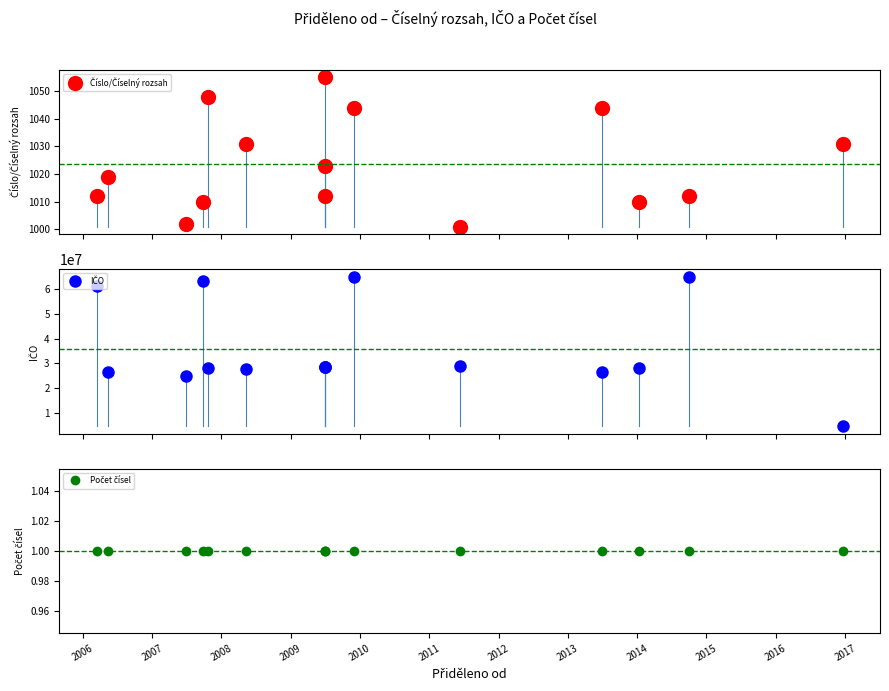

How many interior local valleys does the Číslo/Číselný rozsah series have?

5